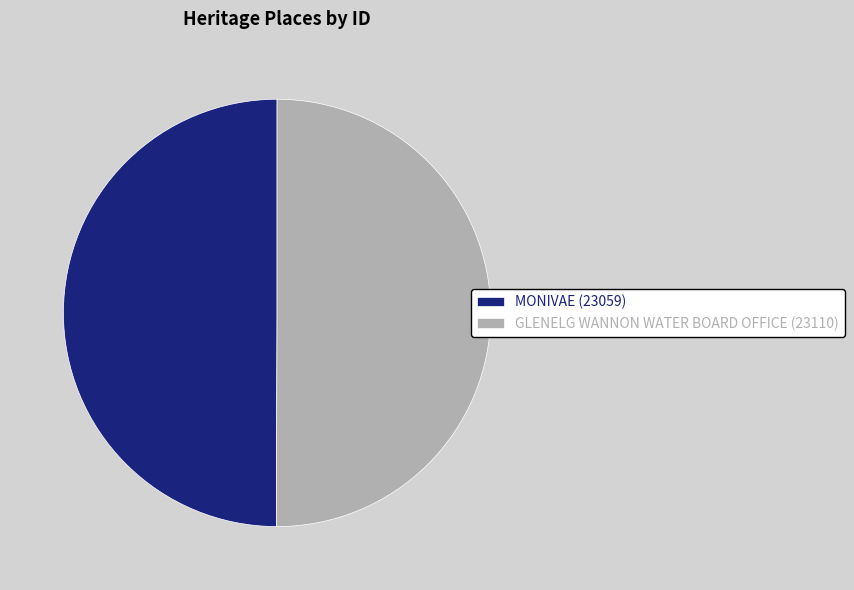

Is the sum of GLENELG WANNON WATER BOARD OFFICE (23110) and MONIVAE (23059) greater than half?

Yes